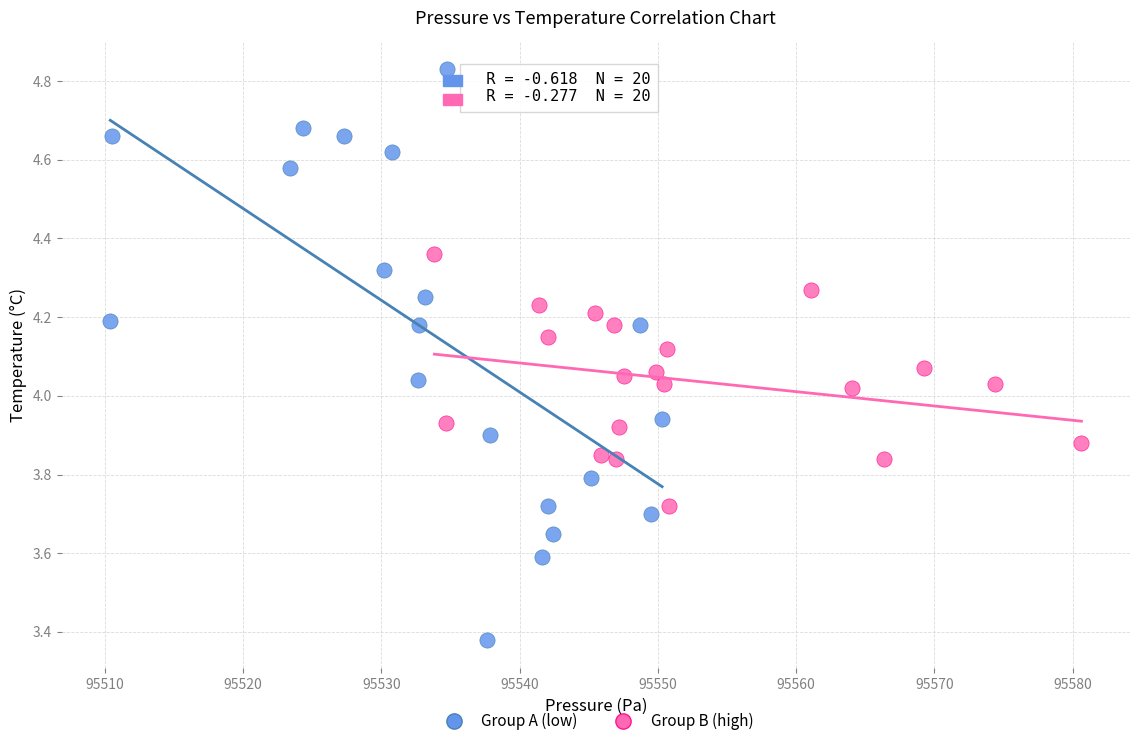

Which series reaches the maximum Y coordinate?

Group A (low)